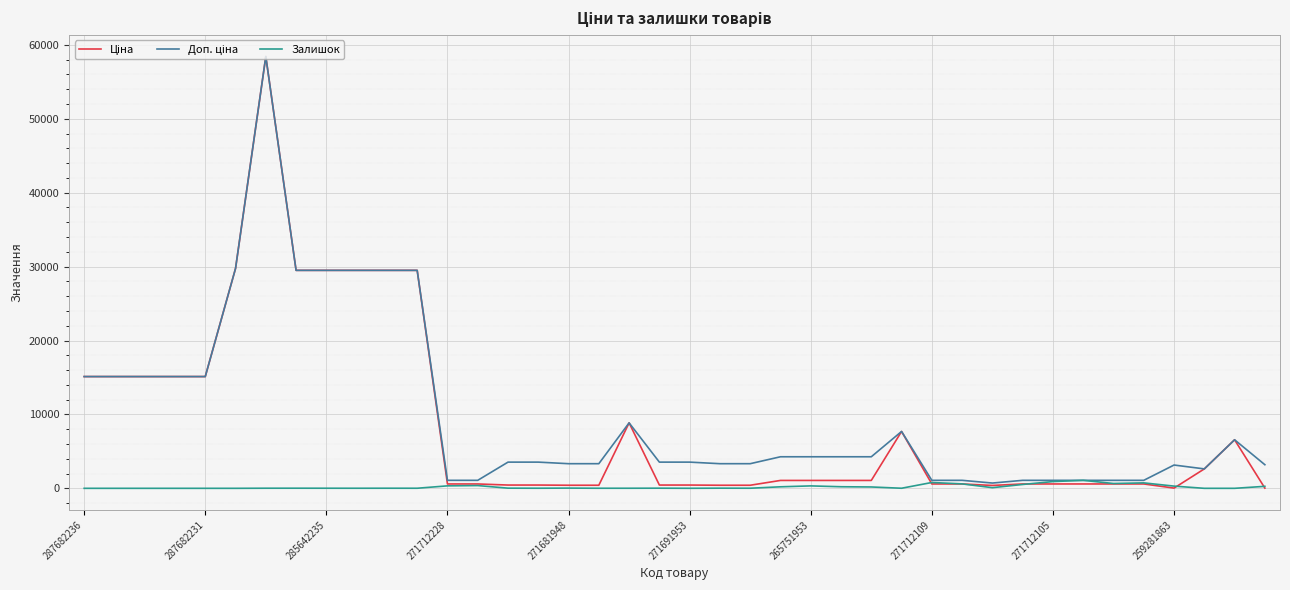

True or false: Залишок and Ціна cross at least once.

True